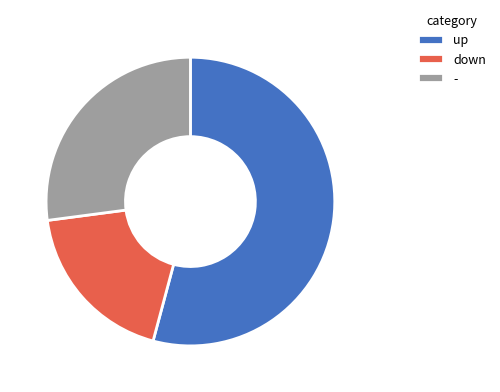

What is the ratio of the value at - to the value at up?

0.5